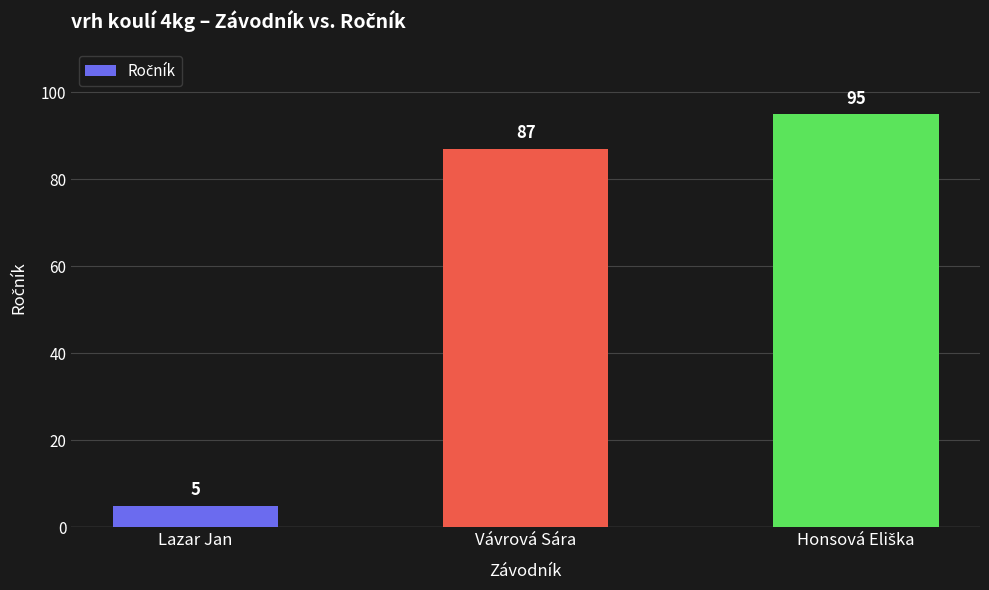

What is the label of the 1st bar from the left?

Lazar Jan